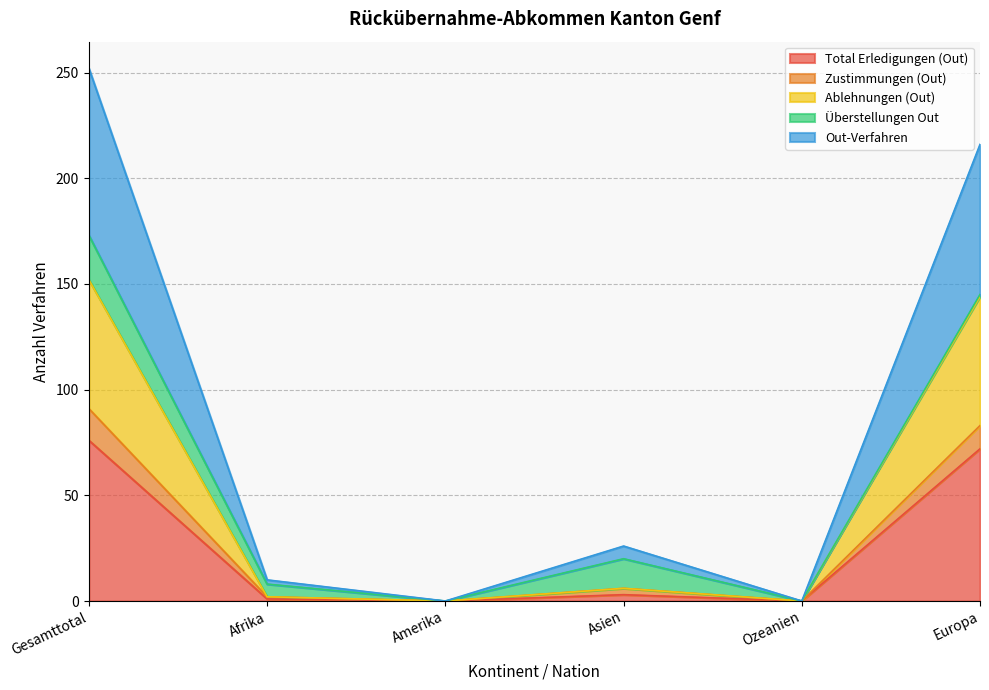

True or false: Zustimmungen (Out) and Total Erledigungen (Out) cross at least once.

False